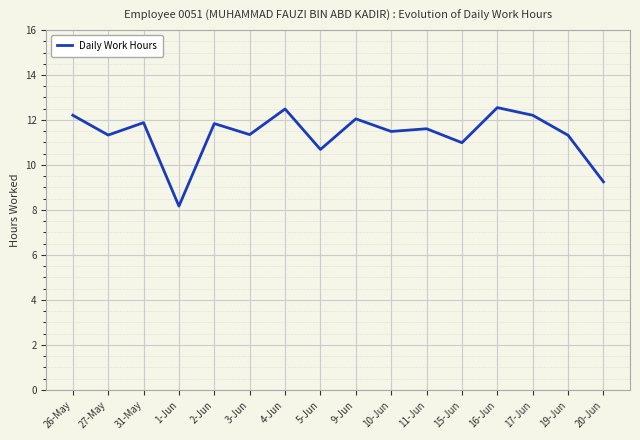

Approximately how many times larger is the value at 16-Jun compared to 5-Jun?

1.2